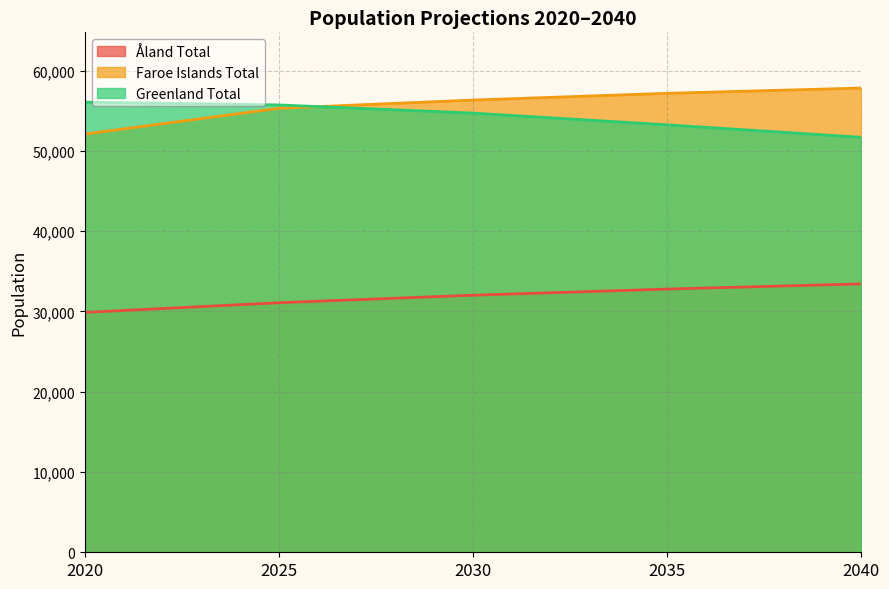

Reading left to right, extract all data points from this chart.

Åland Total: 29884	31091	32028	32792	33438
Faroe Islands Total: 52103	55316	56341	57180	57837
Greenland Total: 56081	55732	54715	53253	51700